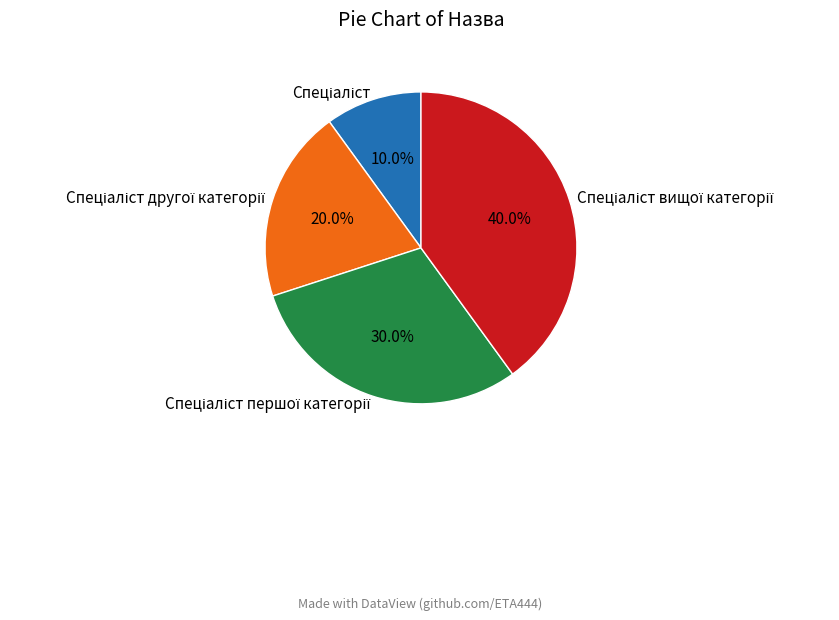

Does any single category account for the majority?

No